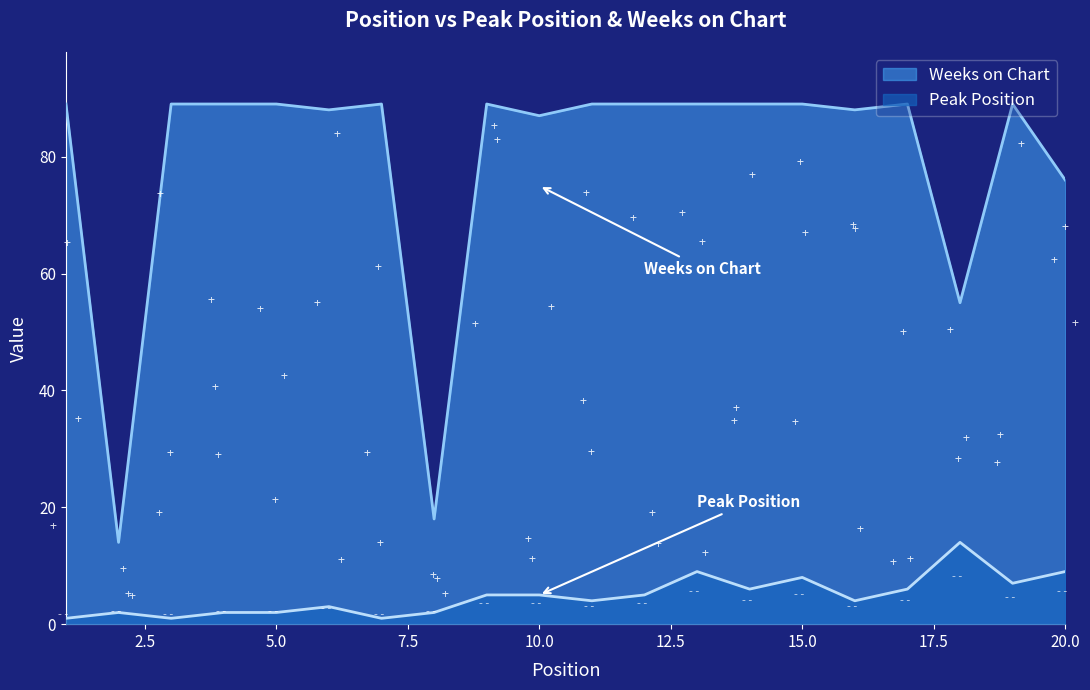

Between 6 and 15, which is larger?

15